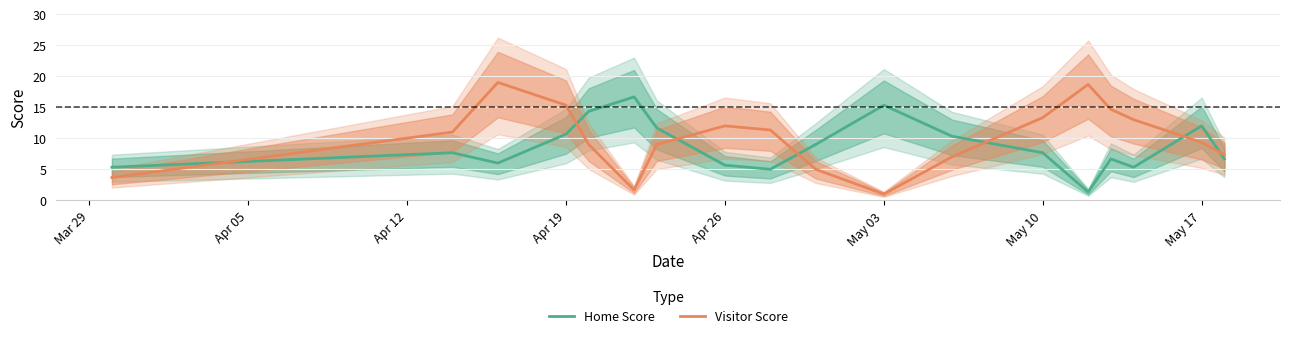

How many intersections are there between Visitor Score and Home Score?

7